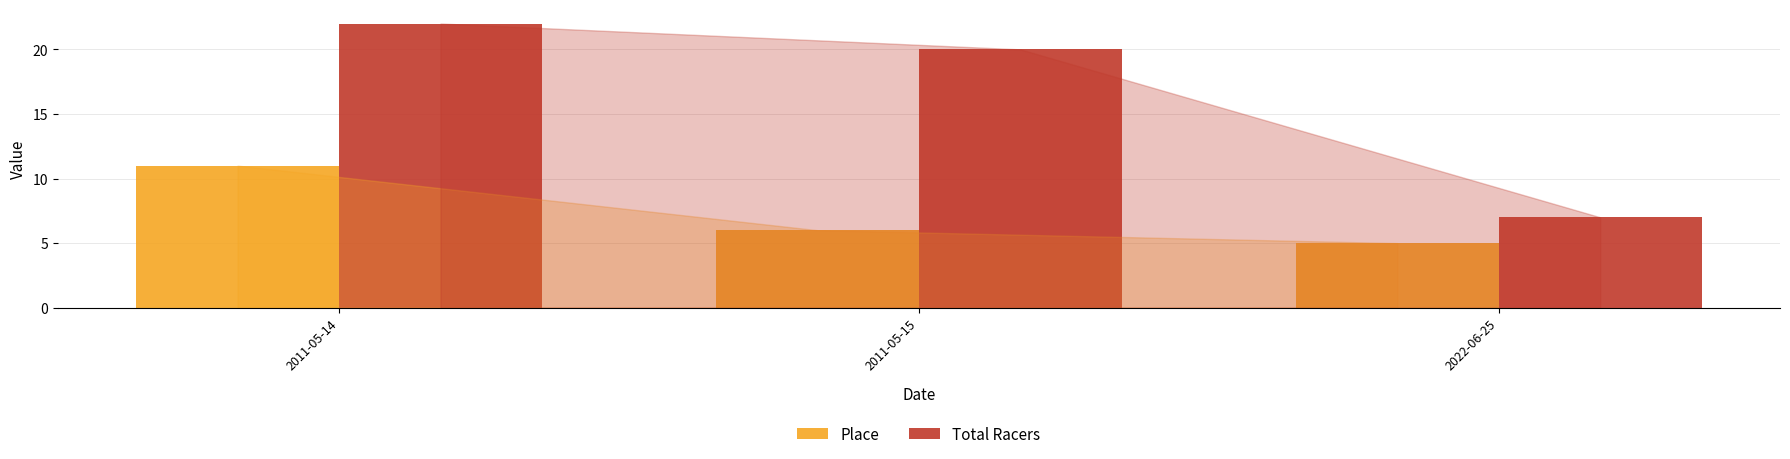

Is the value of Total Racers at 2011-05-15 greater than the value of Place at 2022-06-25?

Yes